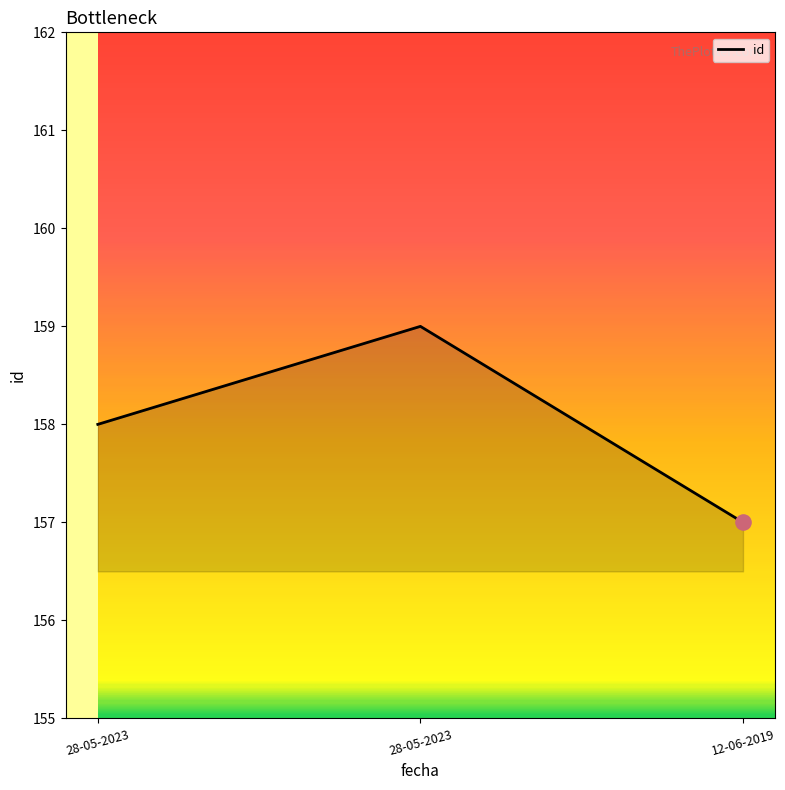

What is the ratio of the value at 28-05-2023 to the value at 12-06-2019?

1.0